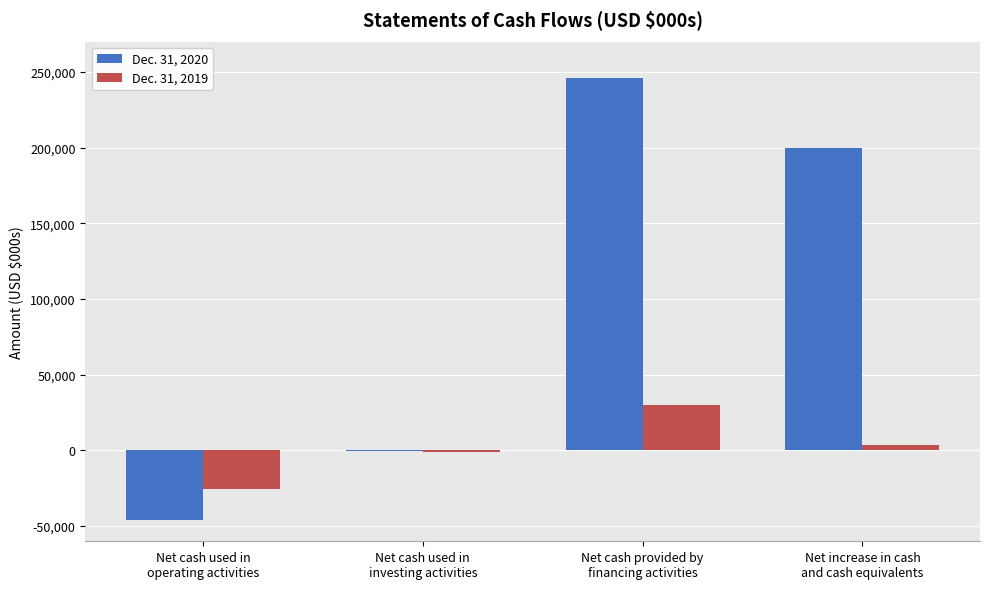

Which series has the largest total across all categories?

Dec. 31, 2020